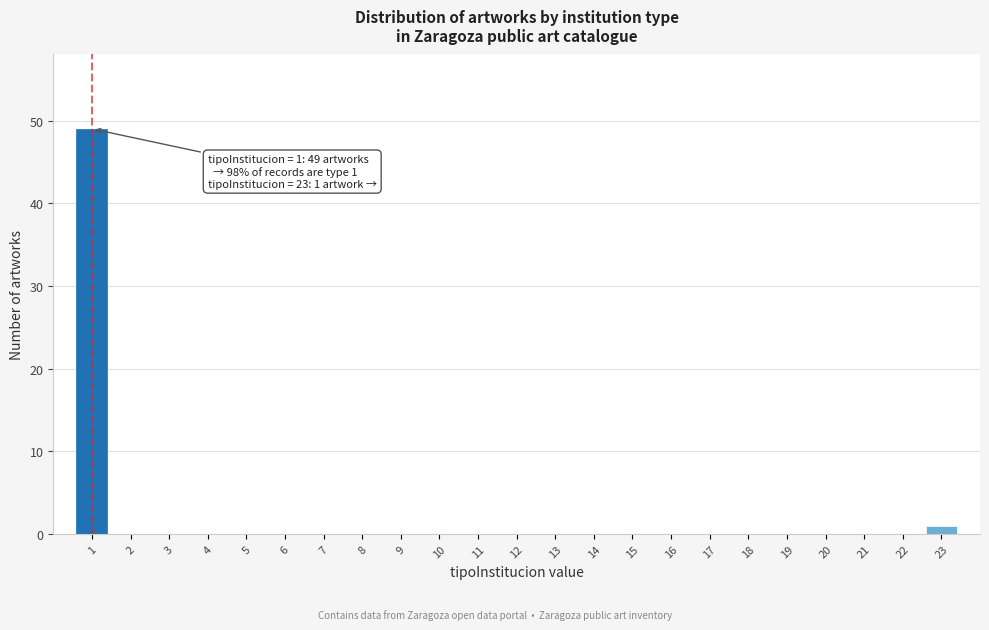

Reading right to left, transcribe all the data shown in this chart.

23=1	22=0	21=0	20=0	19=0	18=0	17=0	16=0	15=0	14=0	13=0	12=0	11=0	10=0	9=0	8=0	7=0	6=0	5=0	4=0	3=0	2=0	1=49